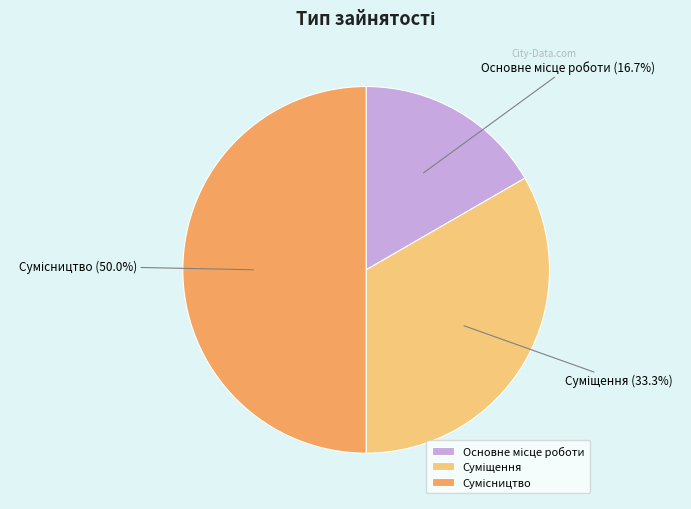

To the nearest percent, what is the average slice percentage?

33%